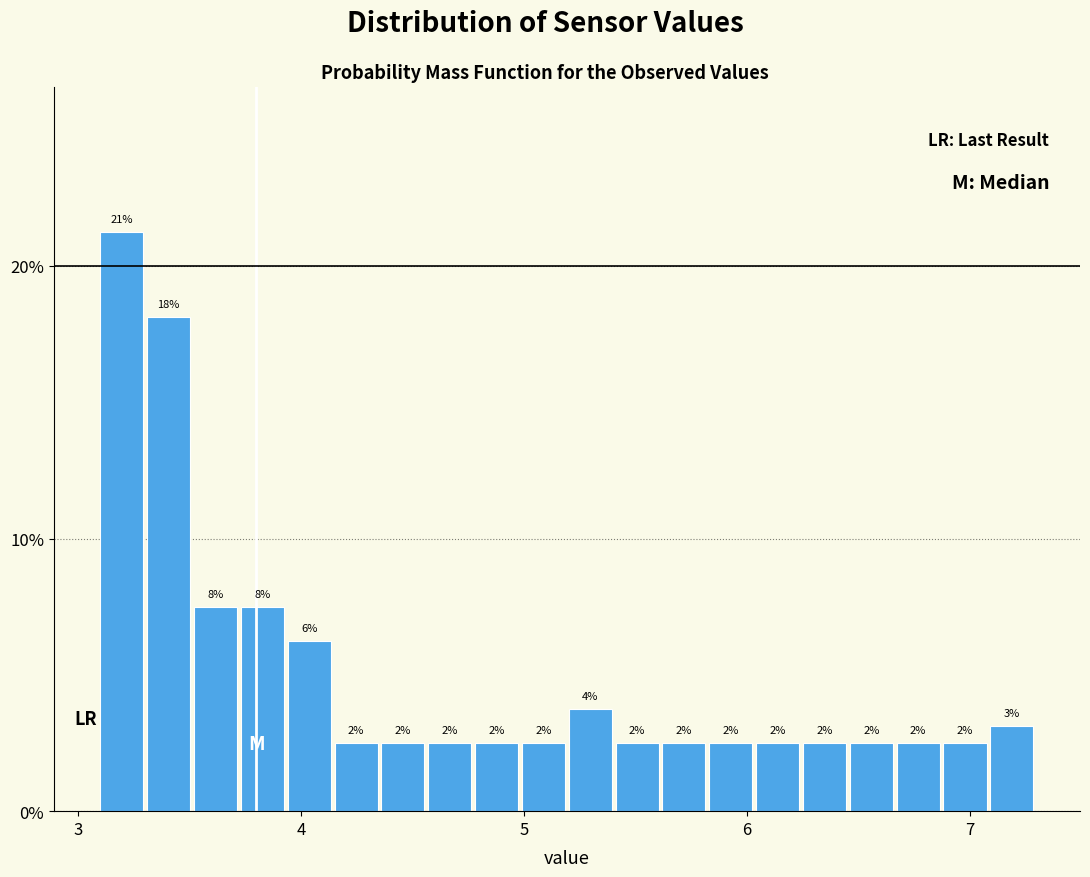

Read against the x-axis, roughly where is the centre of the tallest bar?

3.2